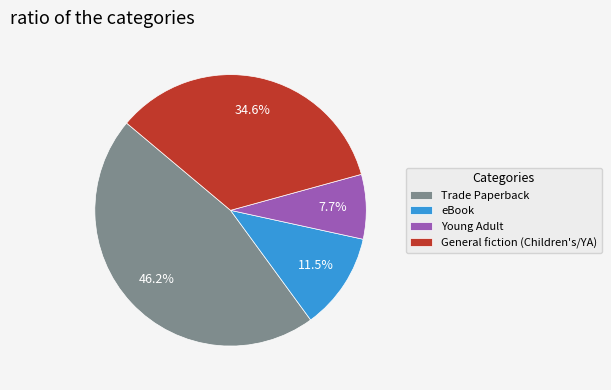

Which category has the biggest portion of the pie?

Trade Paperback